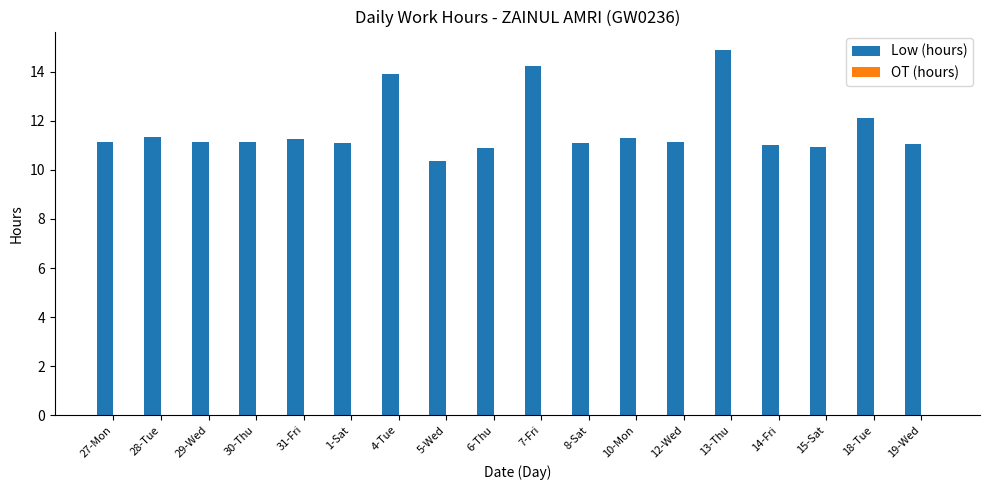

What is the maximum value shown in the chart?

14.9